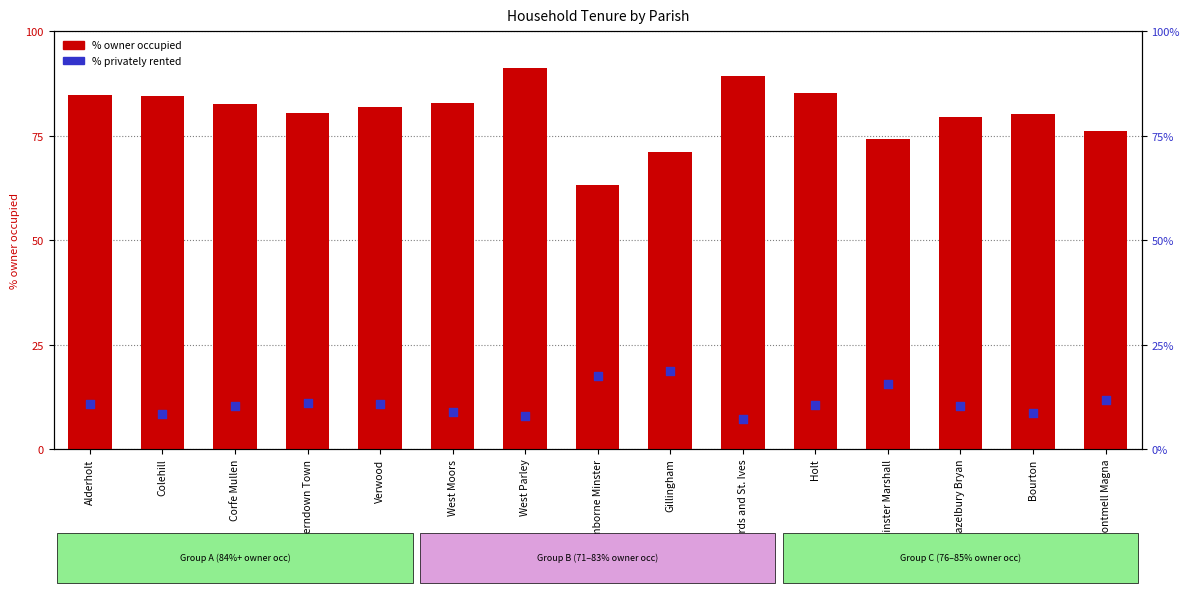

What are all the series names shown in the legend?

% owner occupied, % privately rented